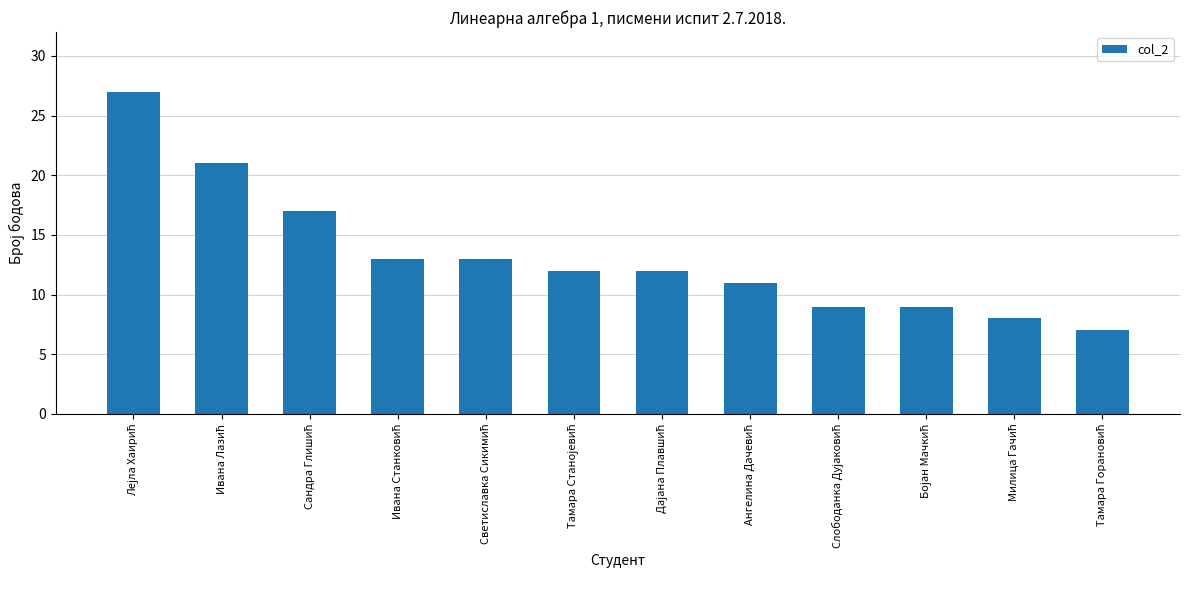

What is the minimum value shown in the chart?

7